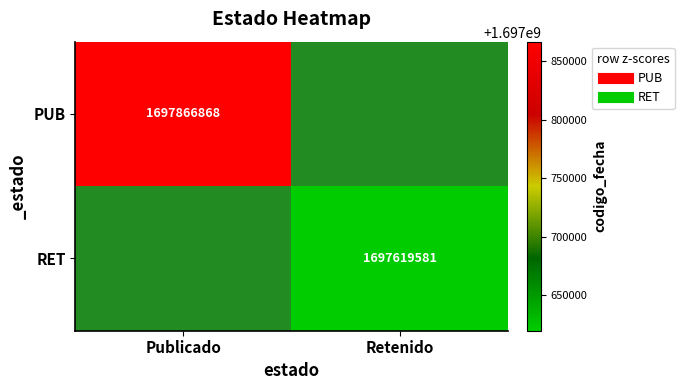

At how many categories does at least one series exceed 1697824403?

1